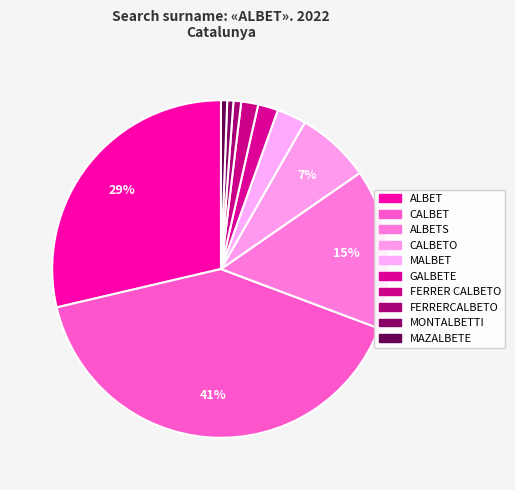

Which has a higher value, CALBETO or ALBETS?

ALBETS